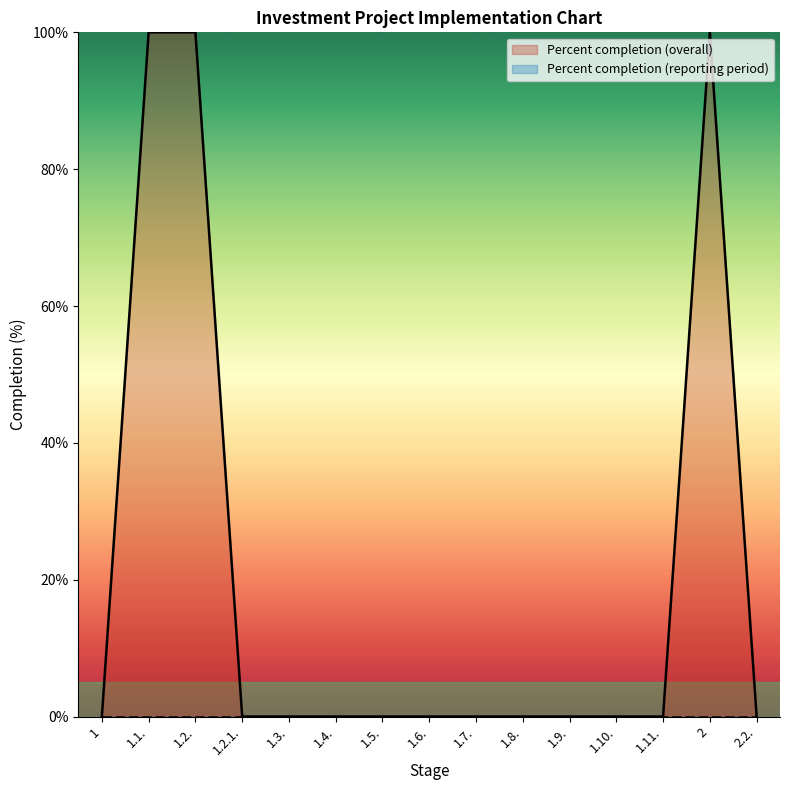

What position from the left is 1?

1